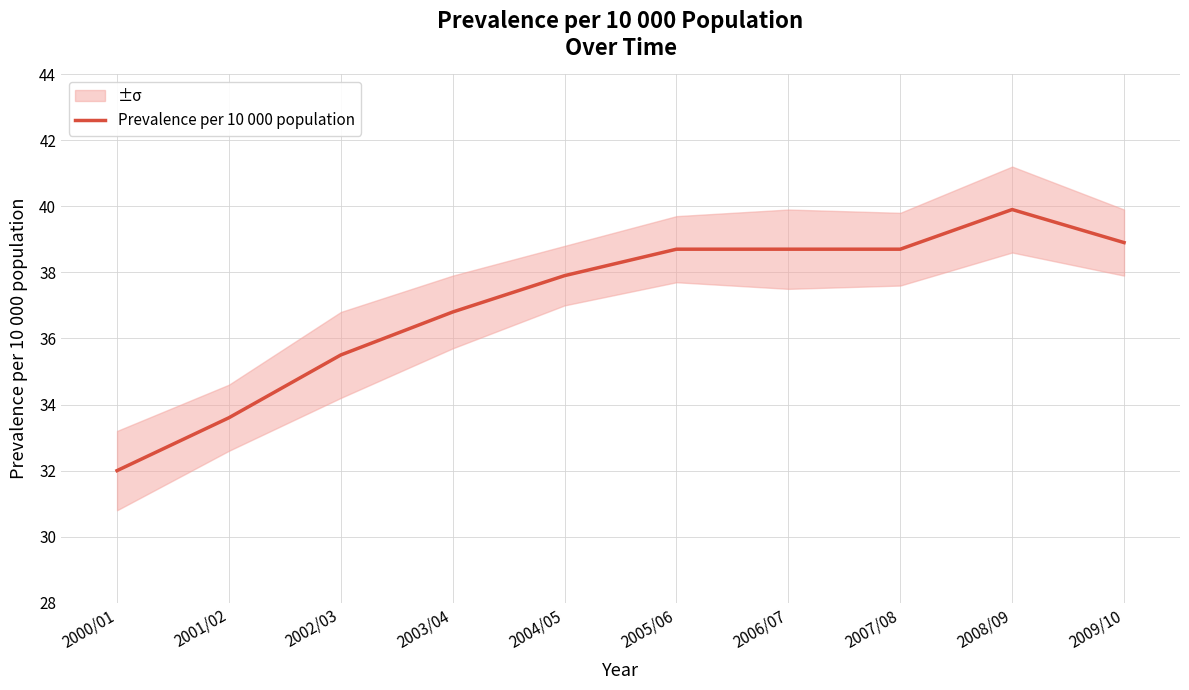

How many data points does each series have?

10